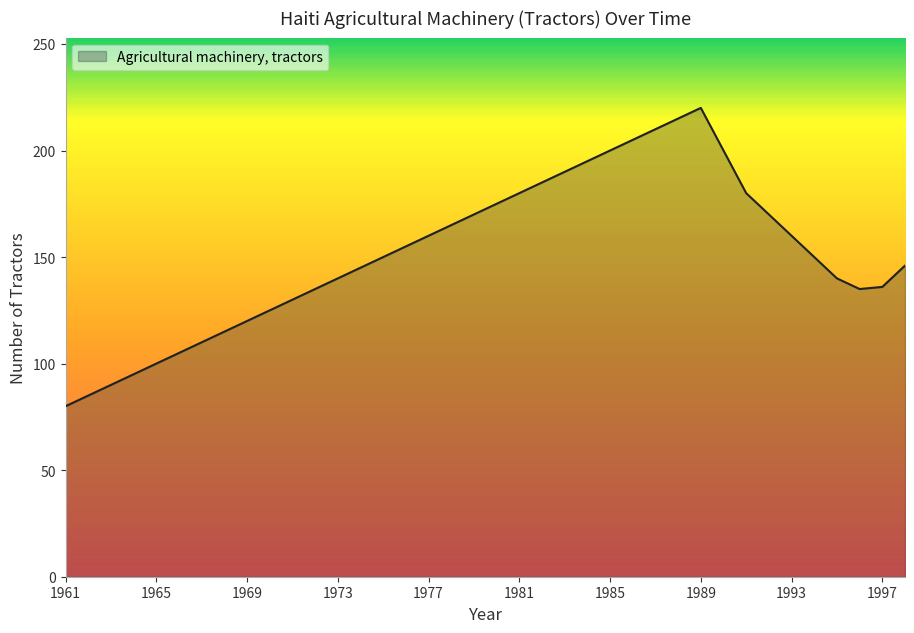

What is the minimum value shown in the chart?

80